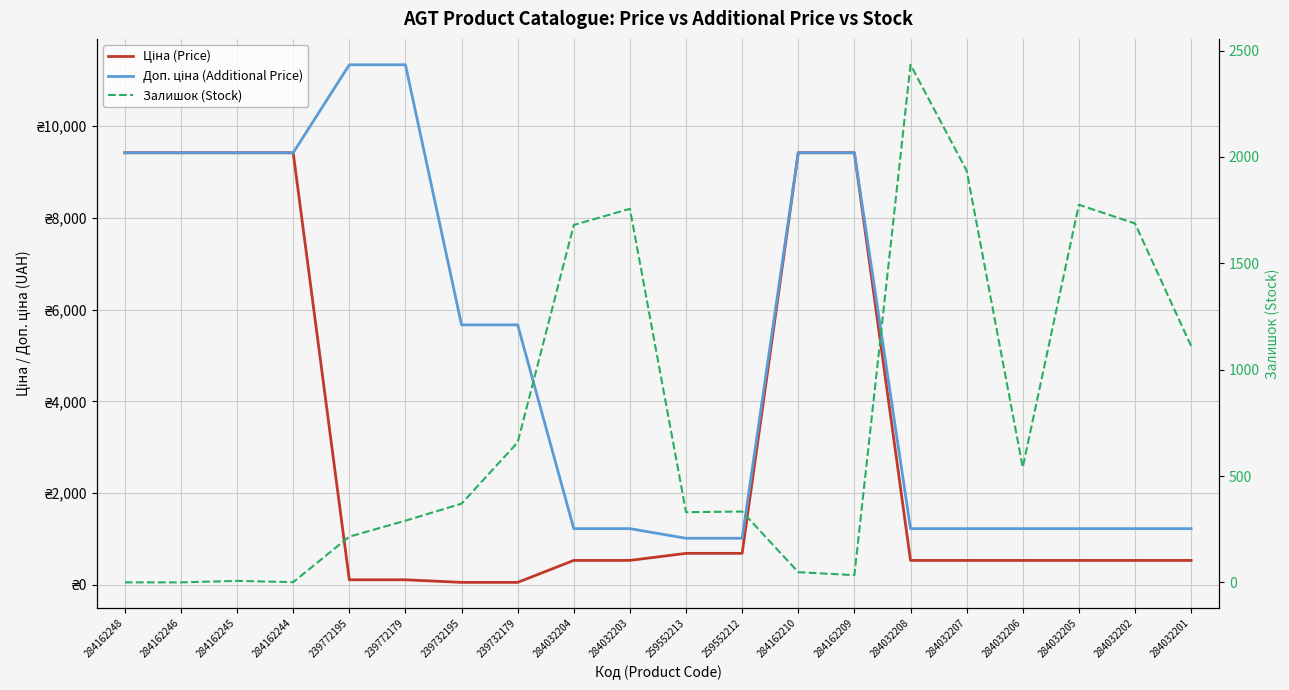

Is the value of Доп. ціна (Additional Price) at 284162210 greater than the value of Ціна (Price) at 284032208?

Yes